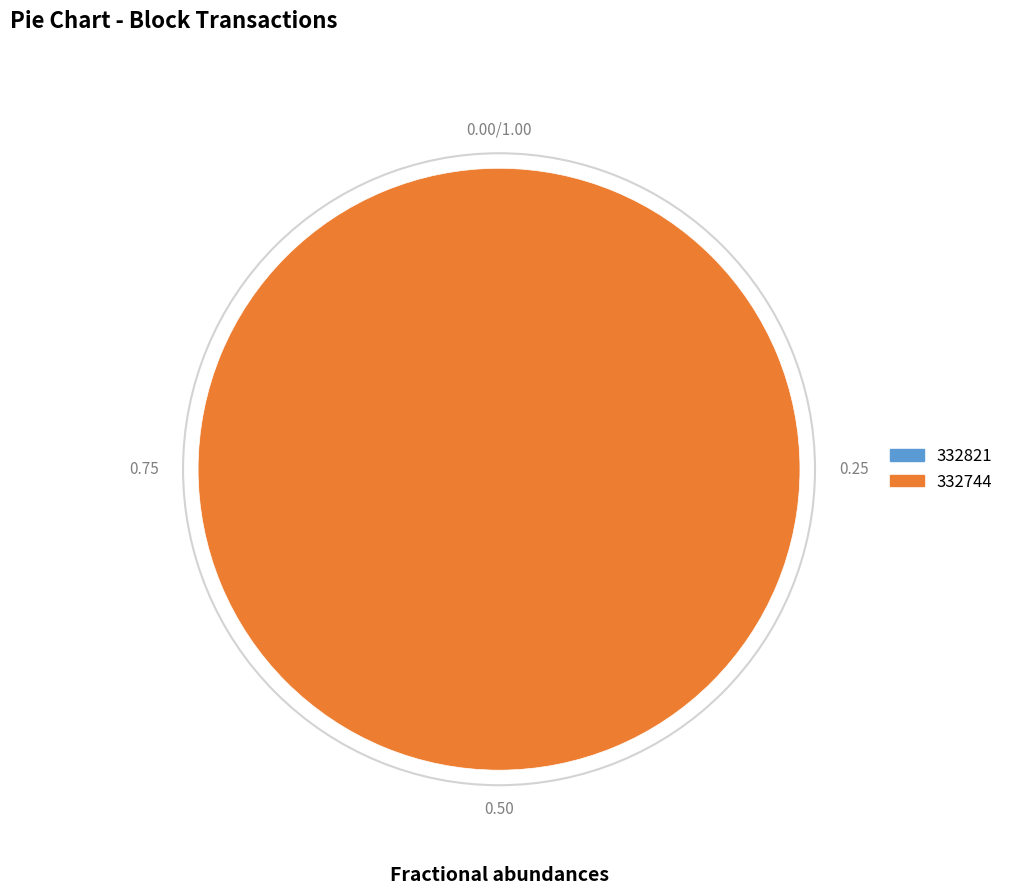

Which category has the smallest portion of the pie?

332821